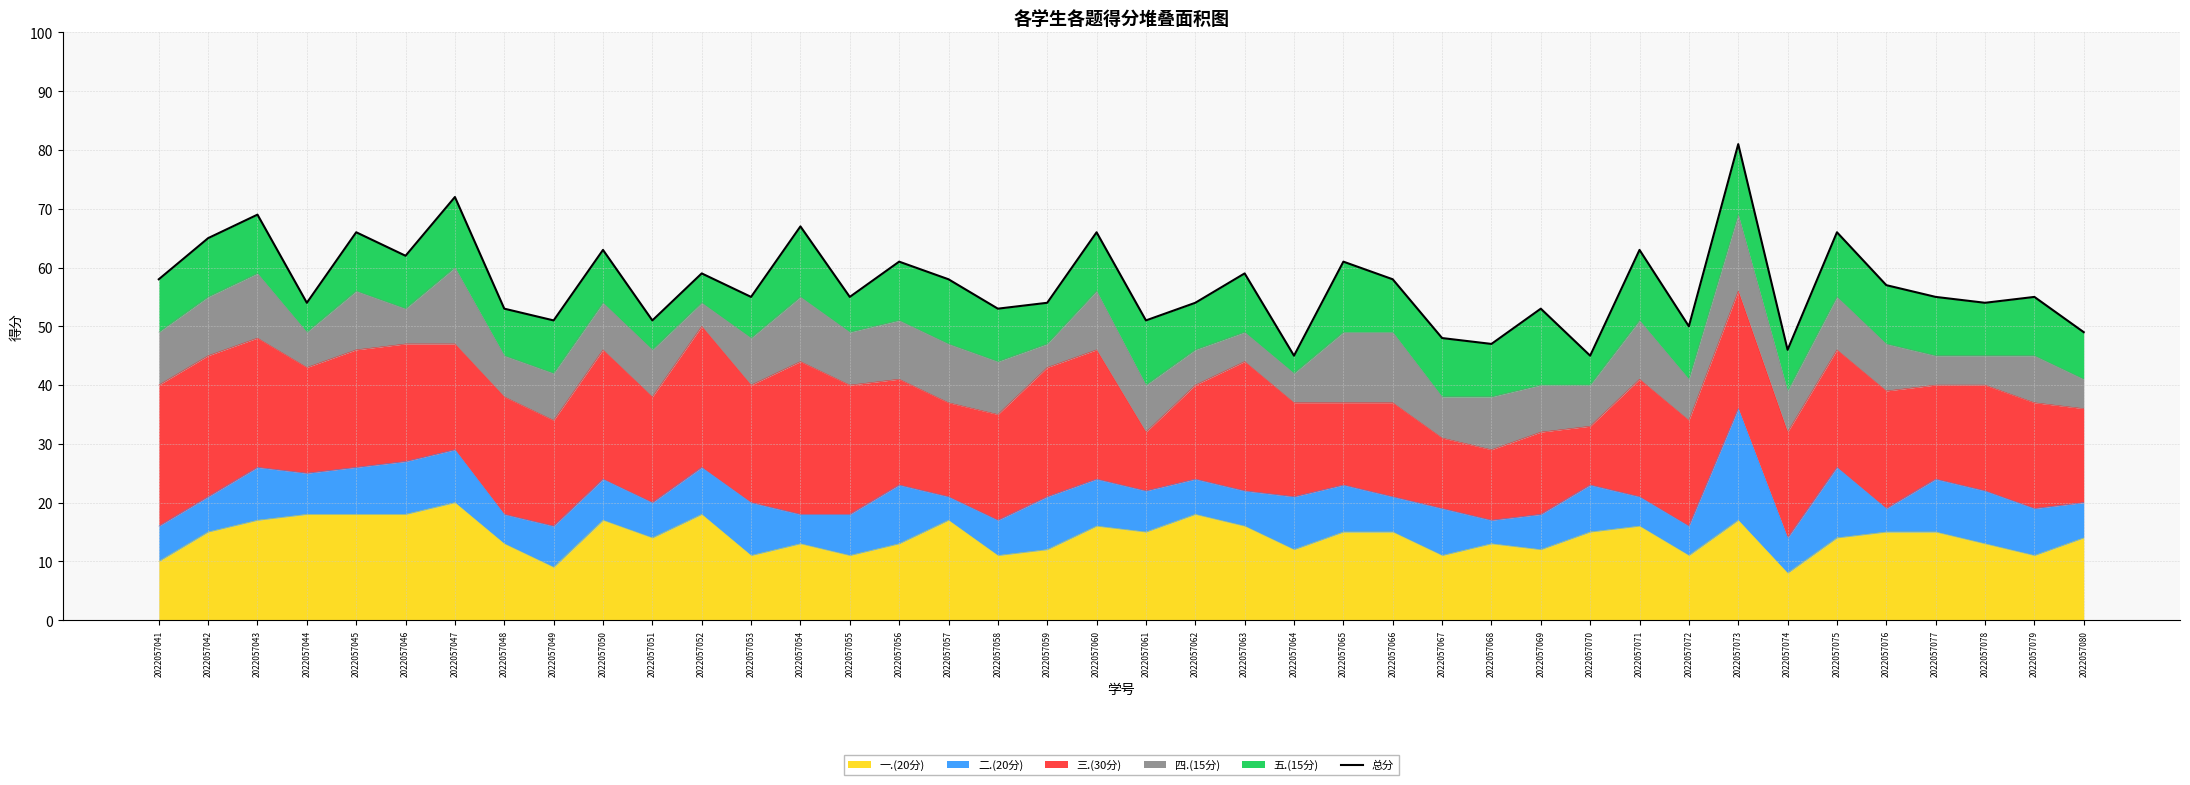

Rank the categories by value from lowest to highest.

2022057064, 2022057070, 2022057074, 2022057068, 2022057067, 2022057080, 2022057072, 2022057049, 2022057051, 2022057061, 2022057048, 2022057058, 2022057069, 2022057044, 2022057059, 2022057062, 2022057078, 2022057053, 2022057055, 2022057077, 2022057079, 2022057076, 2022057041, 2022057057, 2022057066, 2022057052, 2022057063, 2022057056, 2022057065, 2022057046, 2022057050, 2022057071, 2022057042, 2022057045, 2022057060, 2022057075, 2022057054, 2022057043, 2022057047, 2022057073